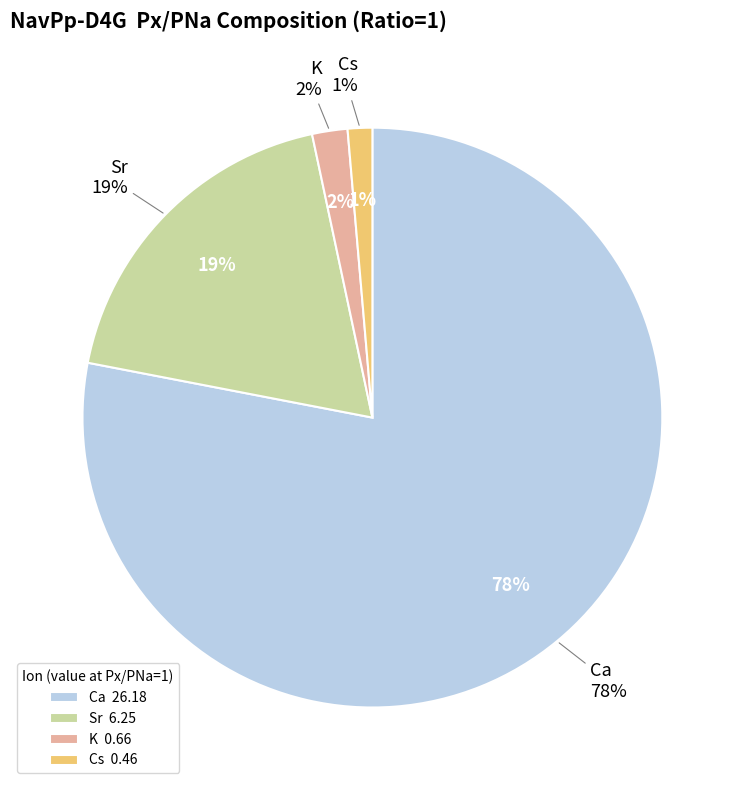

Does Ca represent more than half of the total?

Yes